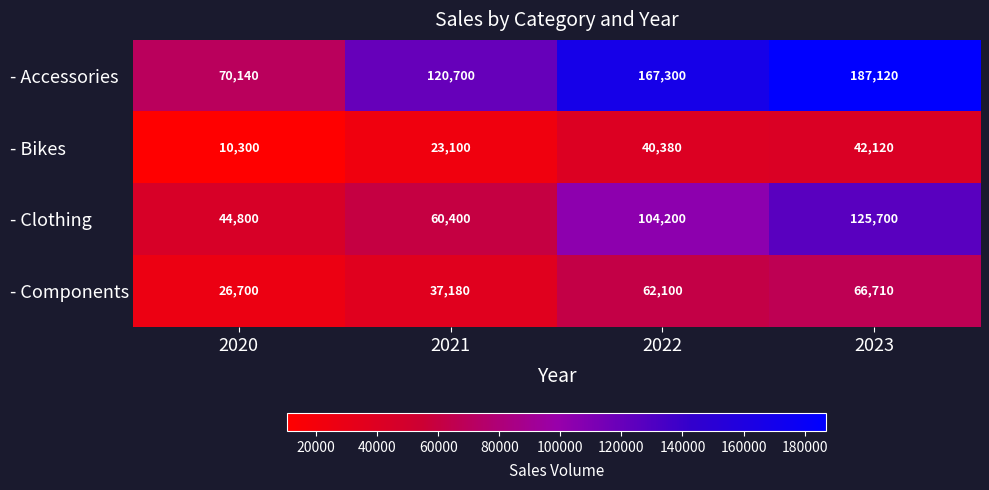

Which series changed the most between 2020 and 2022?

- Accessories